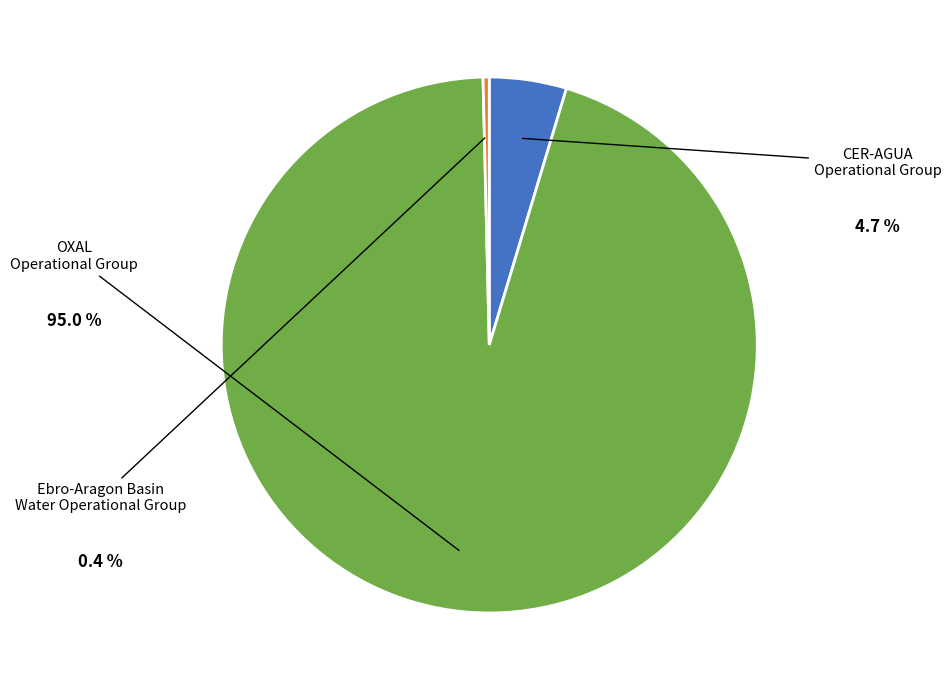

Is there a majority slice in this chart?

Yes